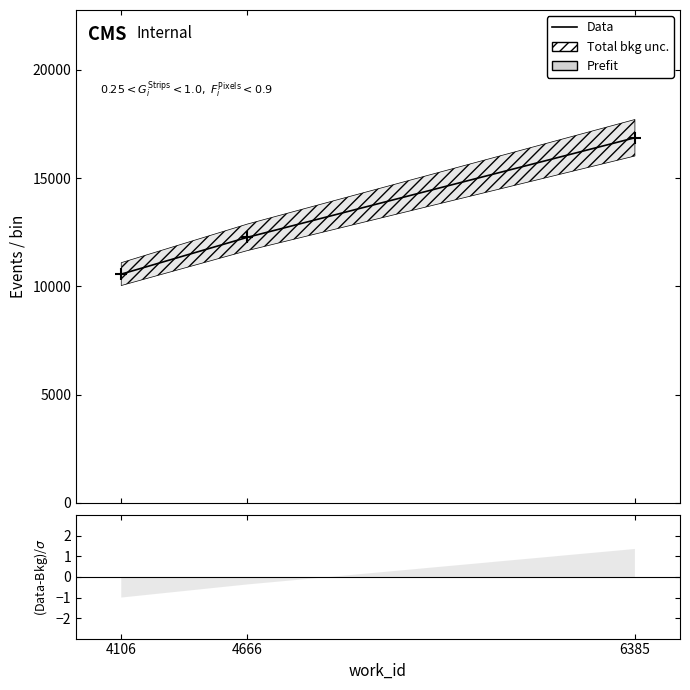

Reading left to right, transcribe all the data shown in this chart.

10563	12264	16864